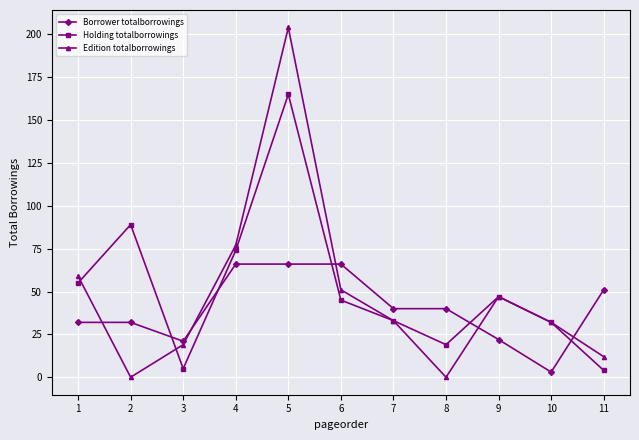

How many series are shown in this chart?

3